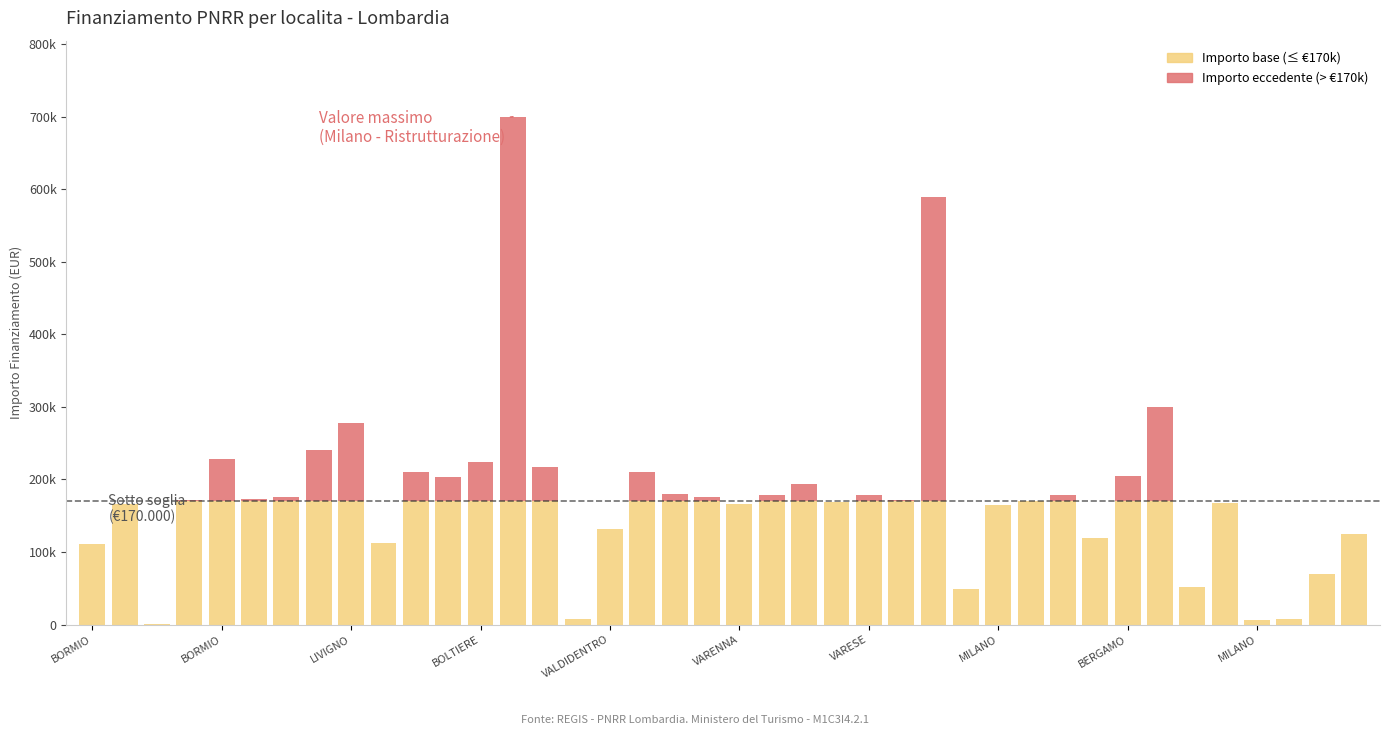

Does the chart contain stacked bars?

Yes